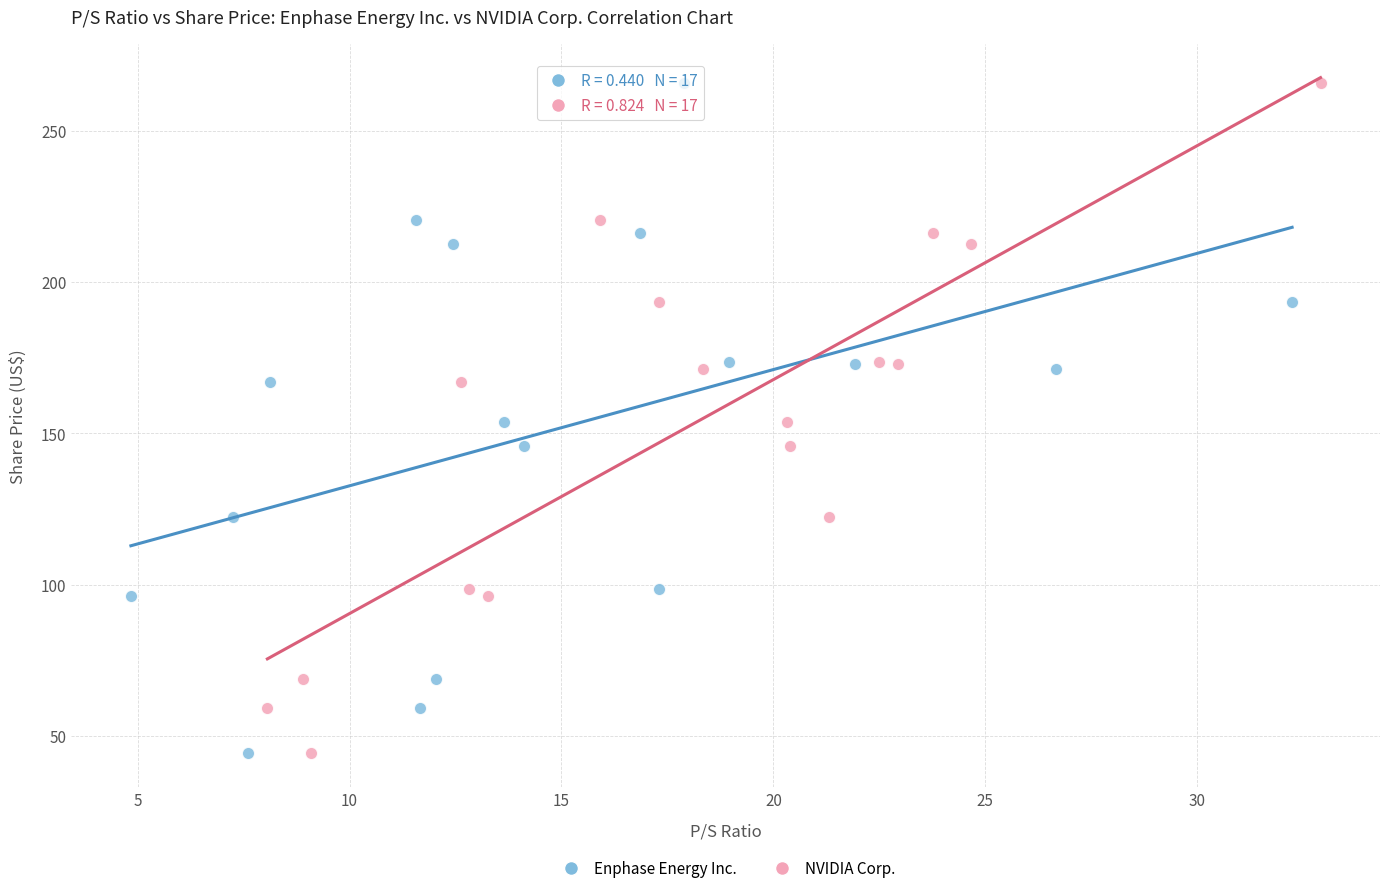

What are all the series names shown in the legend?

Enphase Energy Inc., NVIDIA Corp.